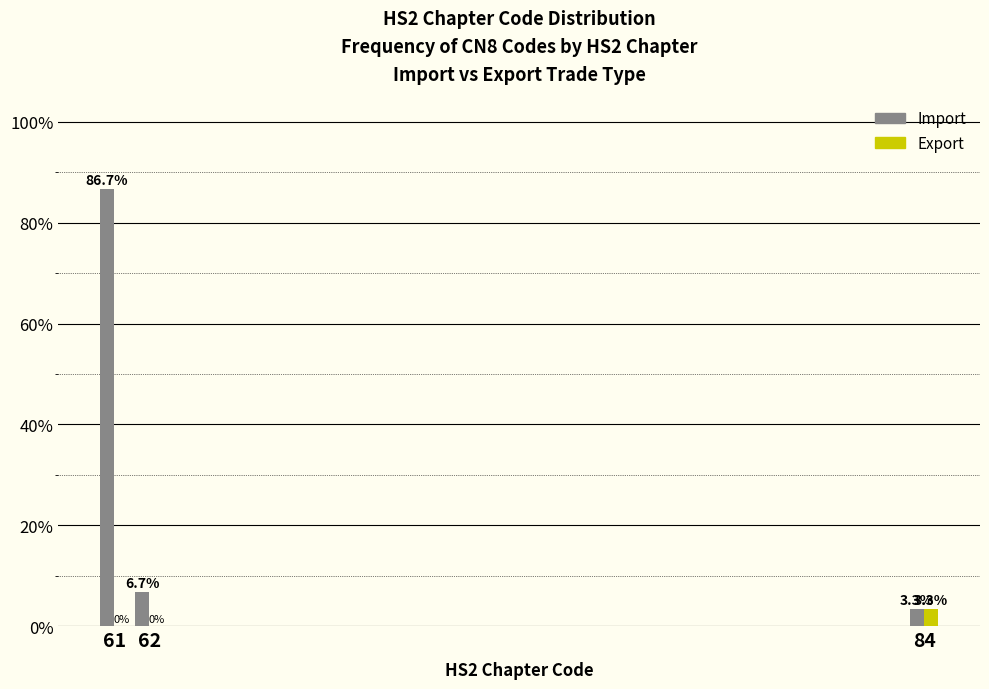

Reading right to left, what are all the values shown in this chart?

Import: 84=3.3	62=6.7	61=86.7
Export: 84=3.3	62=0.0	61=0.0